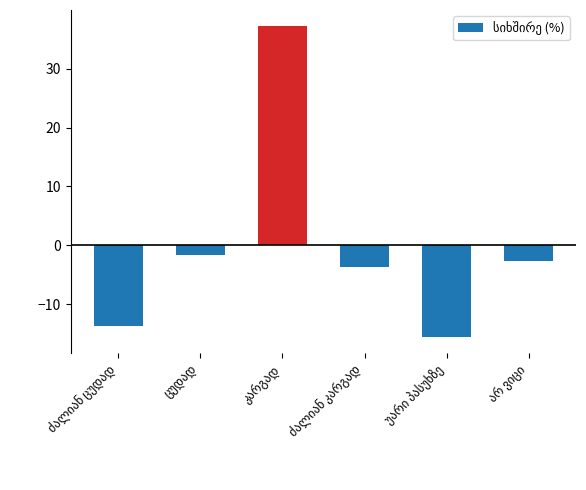

What is the value of the 5th bar from the left?

-15.7